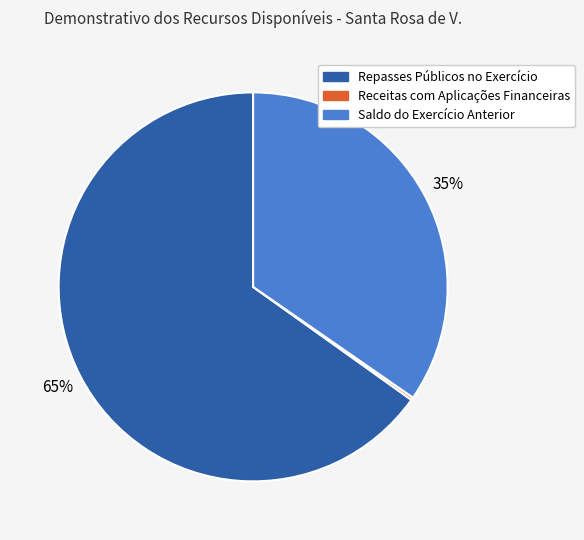

To the nearest percent, what is the average slice percentage?

33%